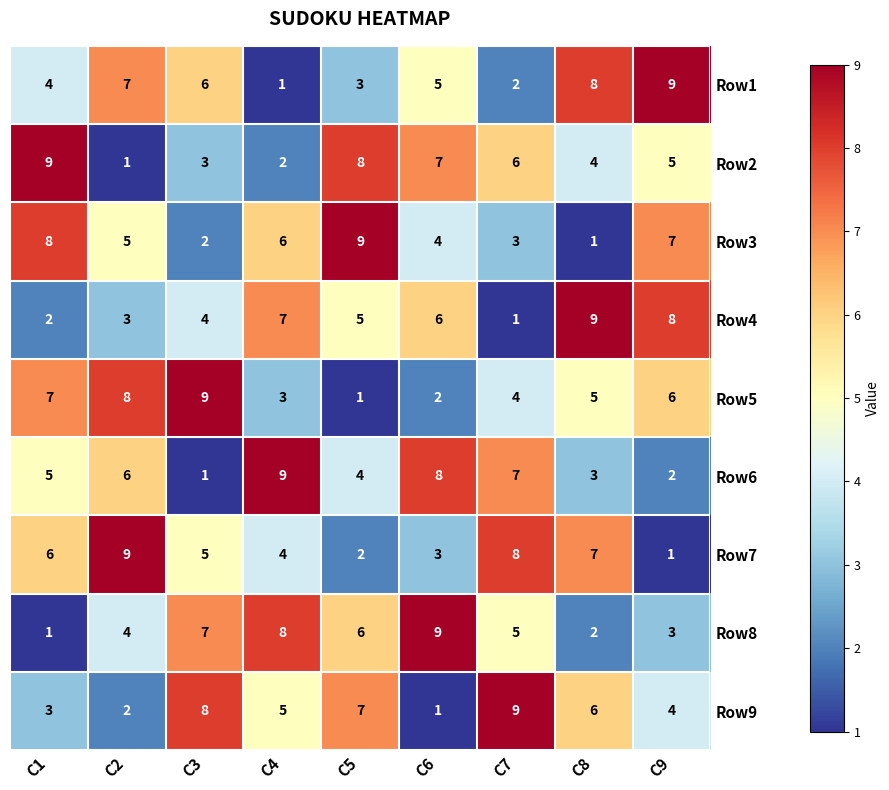

What is the difference between the maximum and second lowest values in the Row1 series?

7